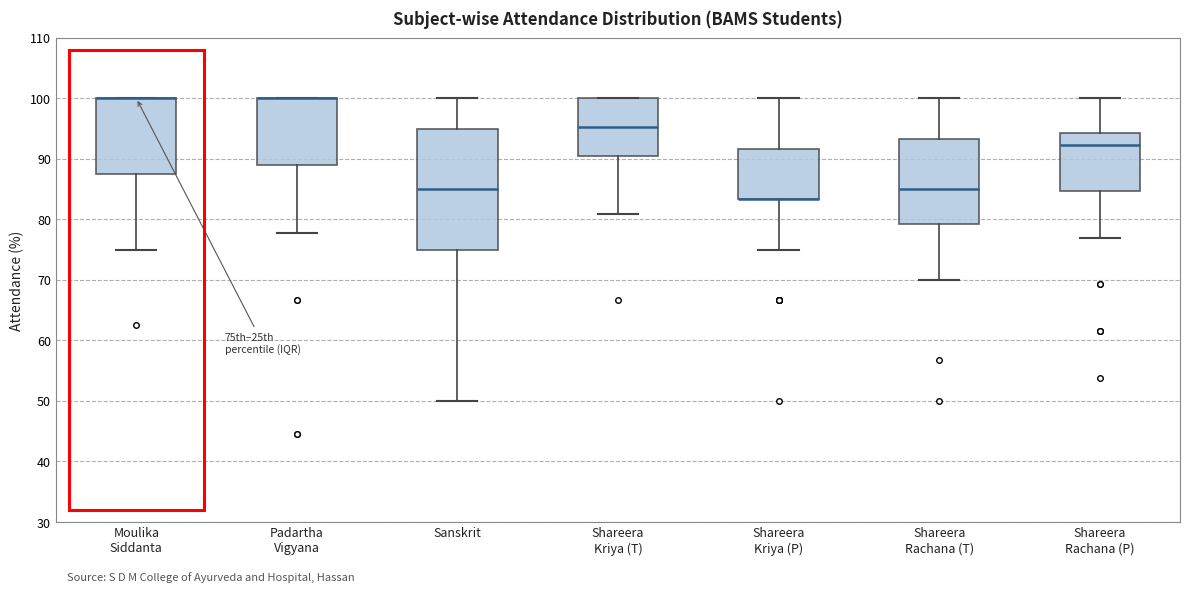

Where is the upper edge of the box for Padartha Vigyana on the y-axis? The values are not printed on the chart, so give them approximately, as read against the axis.

100